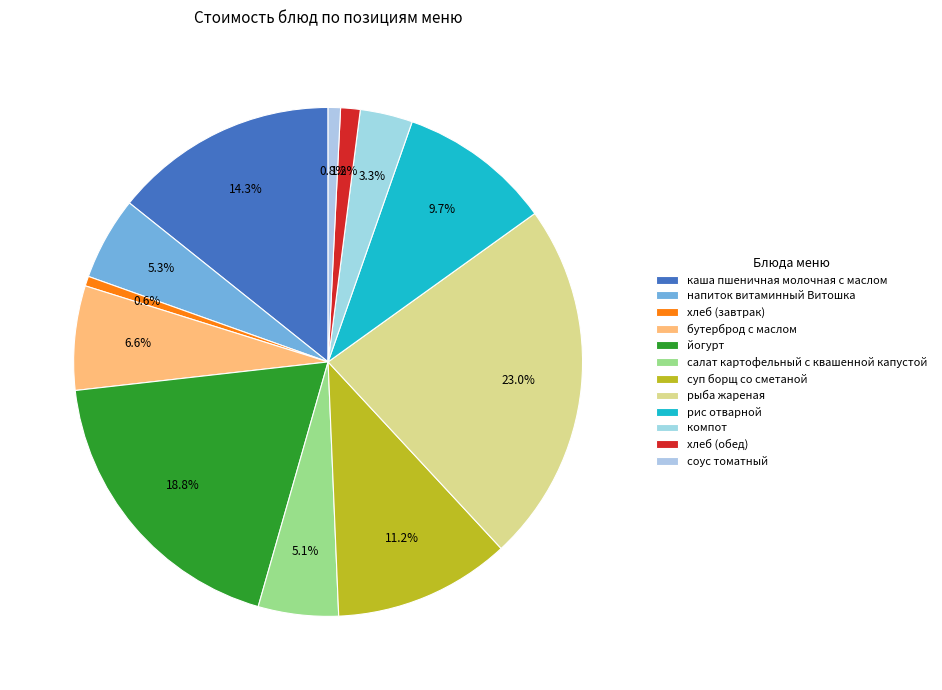

Which has a higher value, салат картофельный с квашенной капустой or йогурт?

йогурт